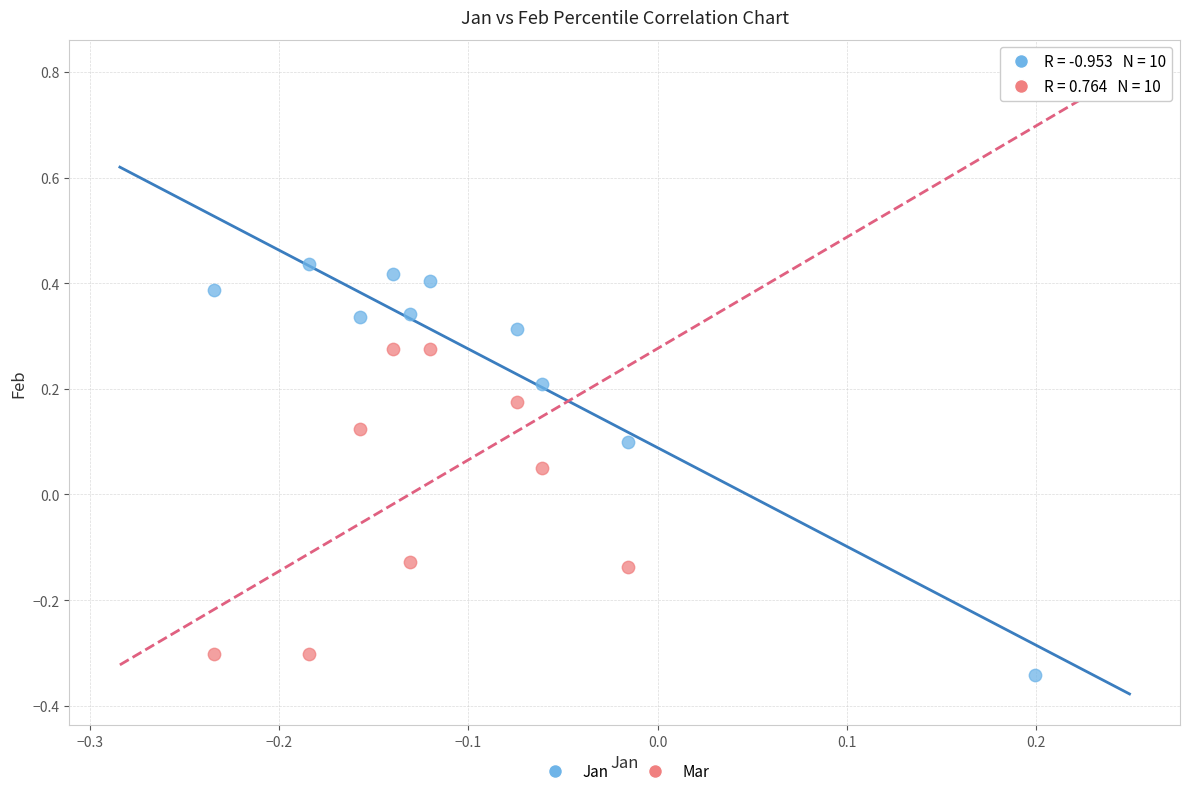

Which series contains the highest Y value?

Mar